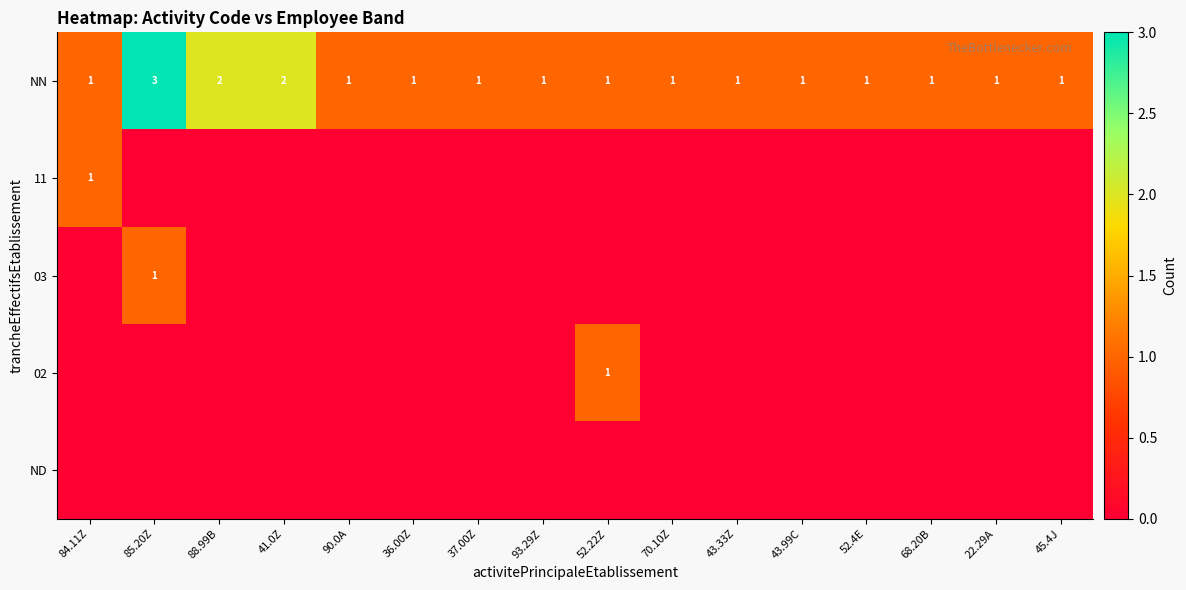

What is the sum of all NN values?

20